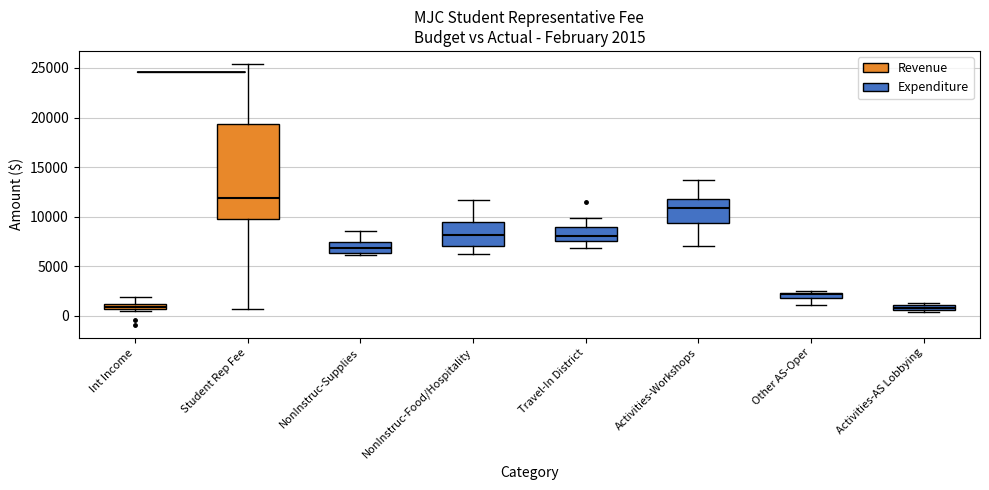

Which box is the tallest, from its lower edge to its upper edge?

Student Rep Fee